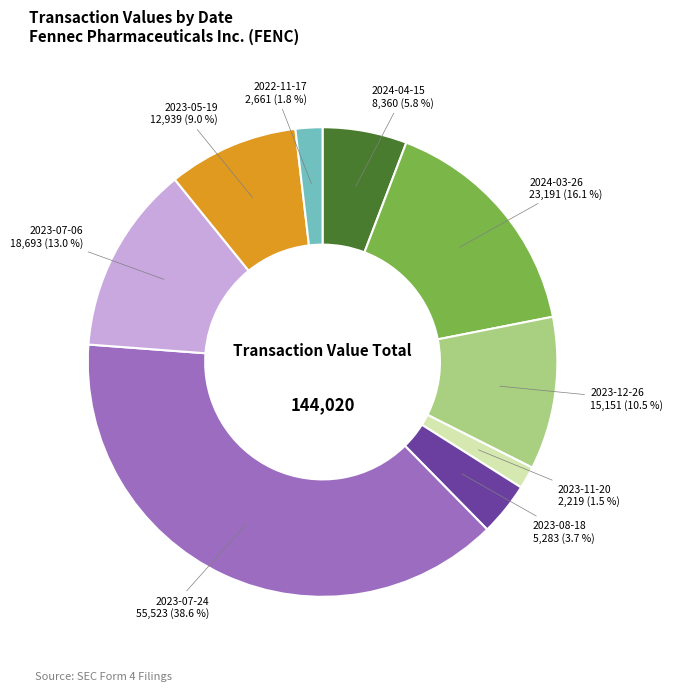

What percentage is NOT represented by 2023-07-06?

87.0%